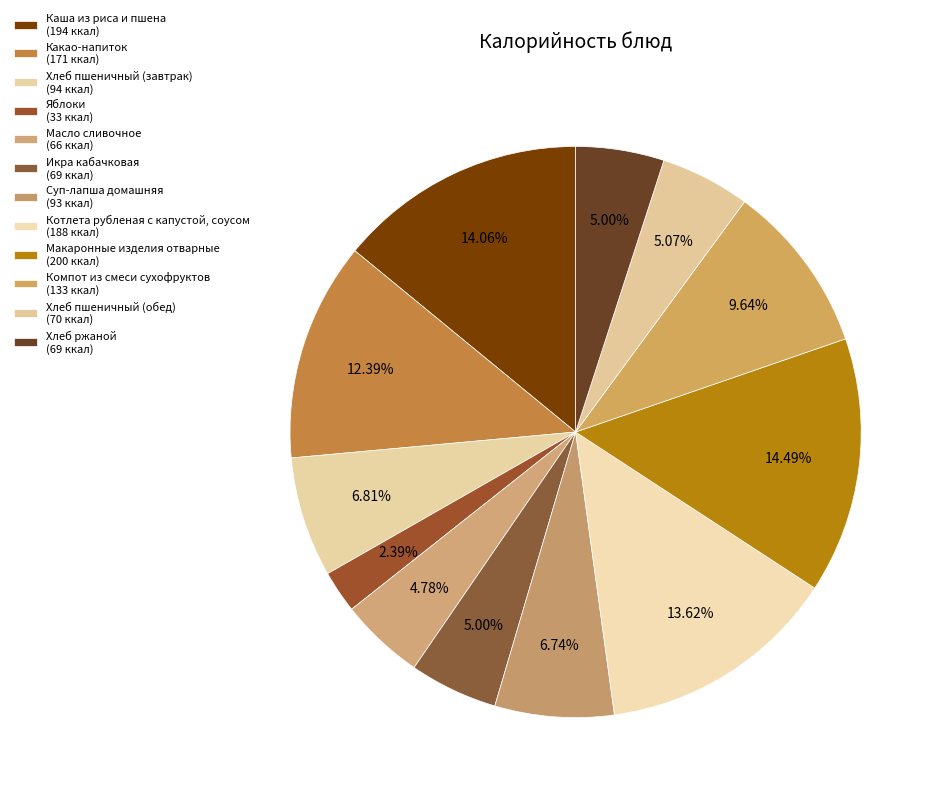

Count the number of slices in the pie.

12